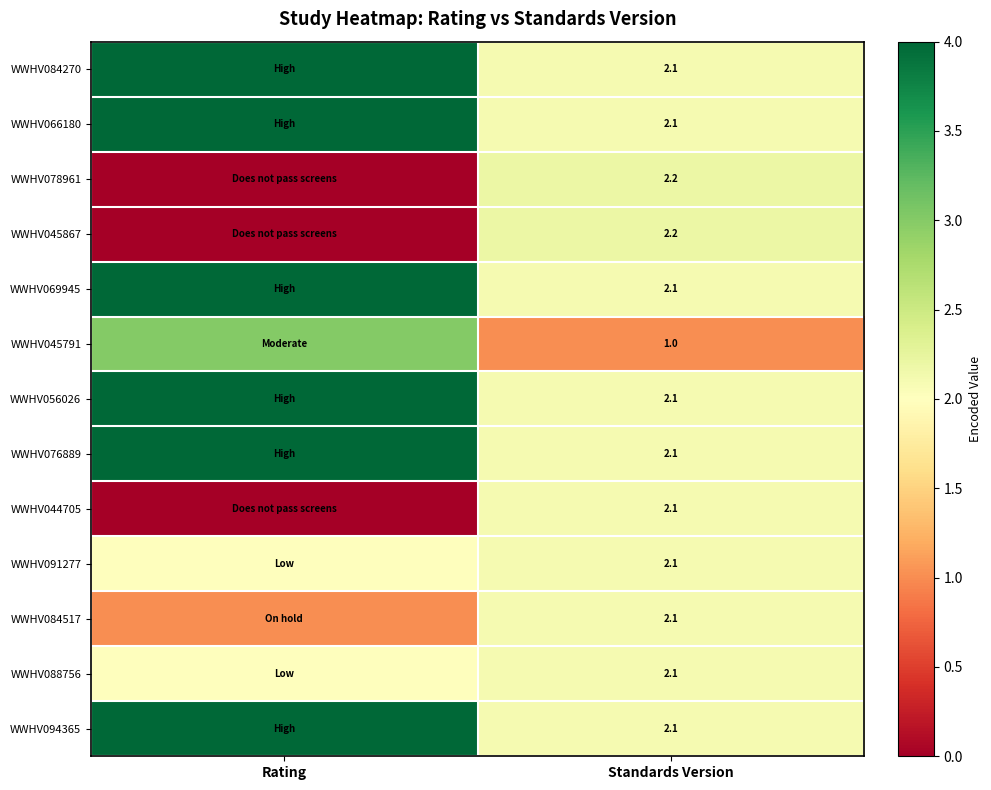

What is the total value across all series at Standards Version?

26.4